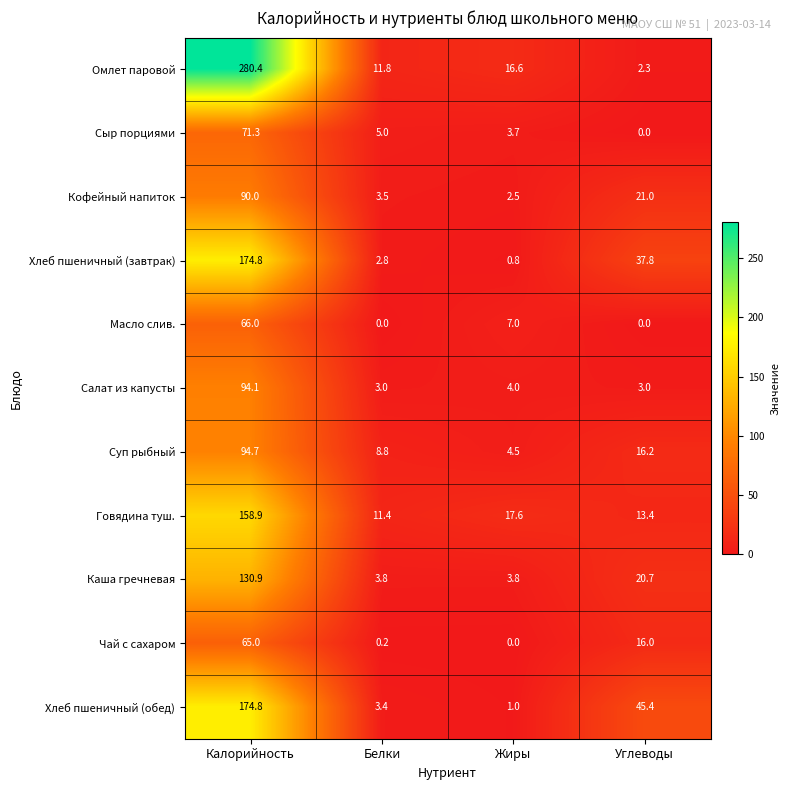

What is the sum of the Кофейный напиток values at Углеводы and Калорийность?

111.0